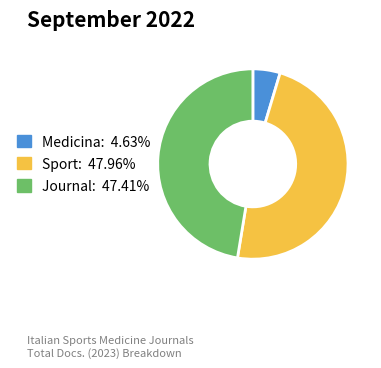

Is there a majority slice in this chart?

No